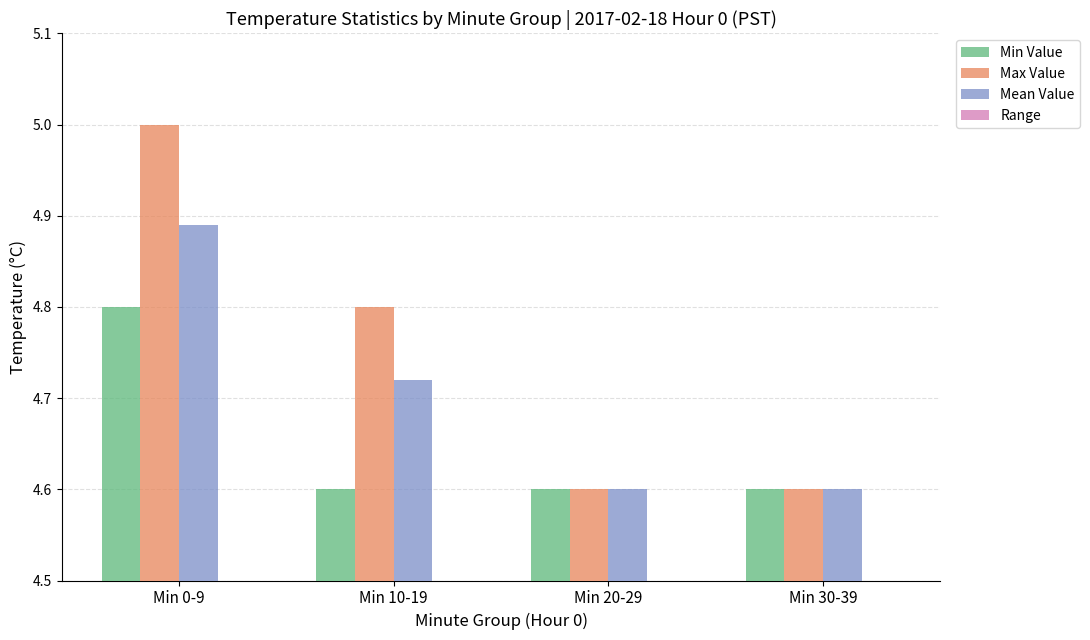

The value of Range at Min 30-39 is 0.0. True or false?

True